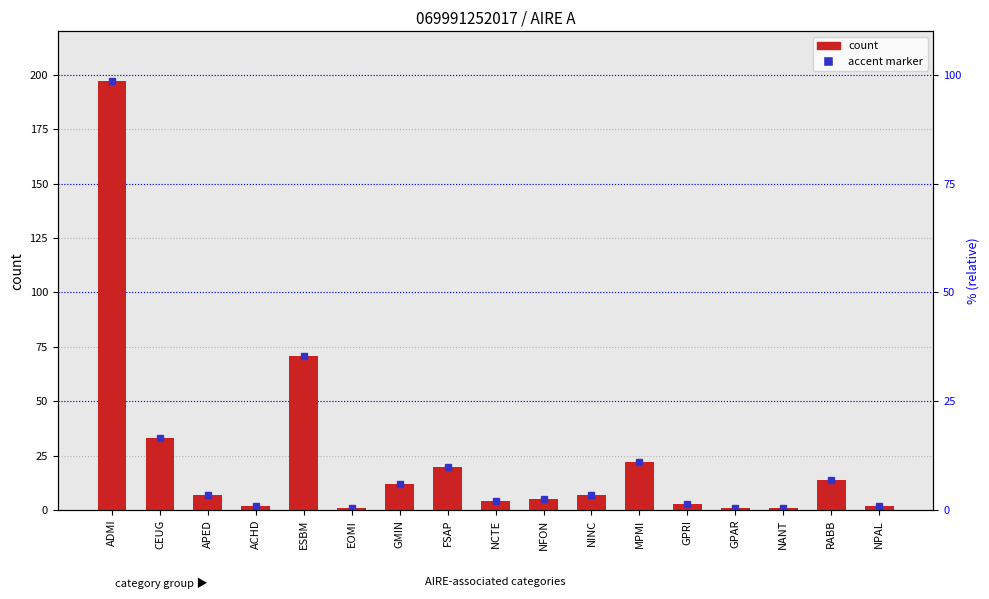

What is the maximum value shown in the chart?

197